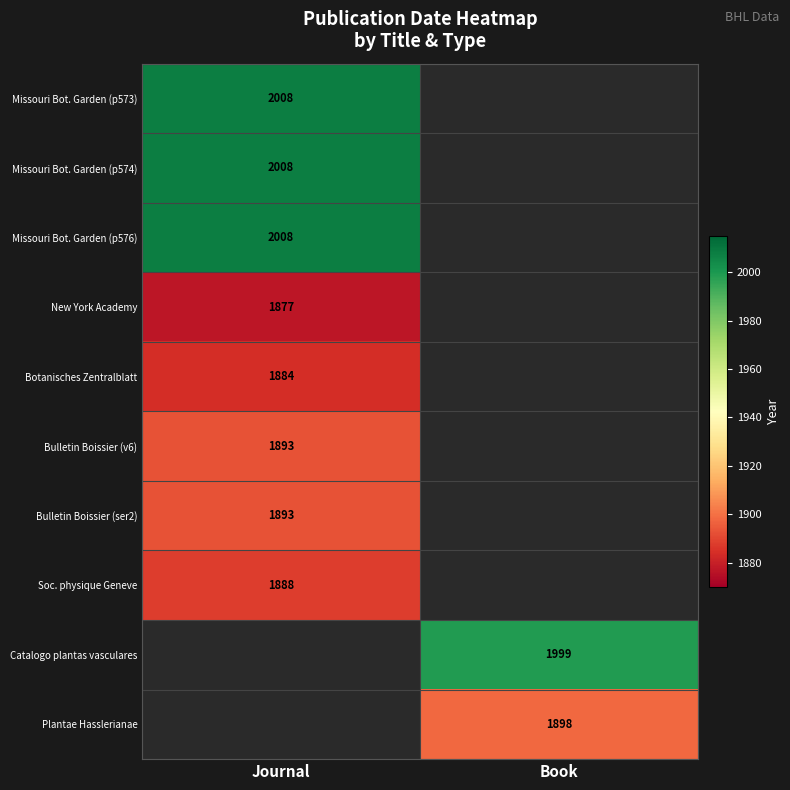

The value of Botanisches Zentralblatt at Journal is 1884. True or false?

True